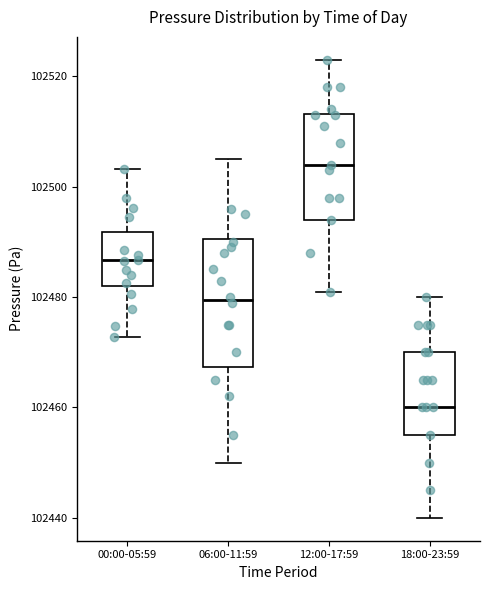

Comparing the boxes themselves (not the whiskers), which one is the tallest?

06:00-11:59